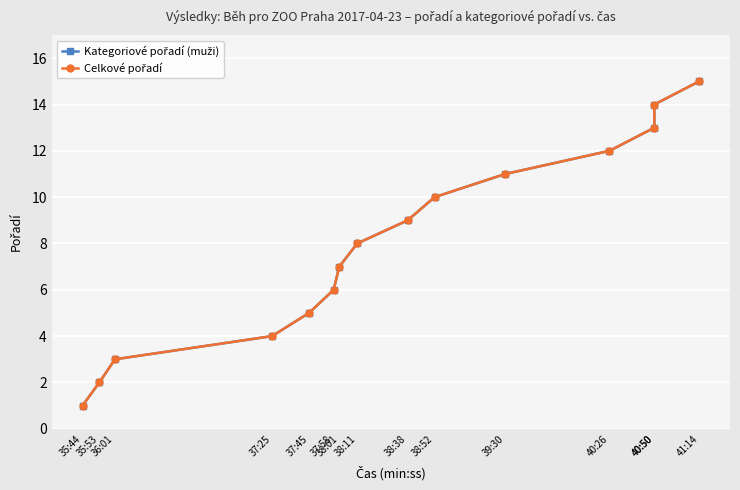

At which category is the sum across all series the highest?

41:14